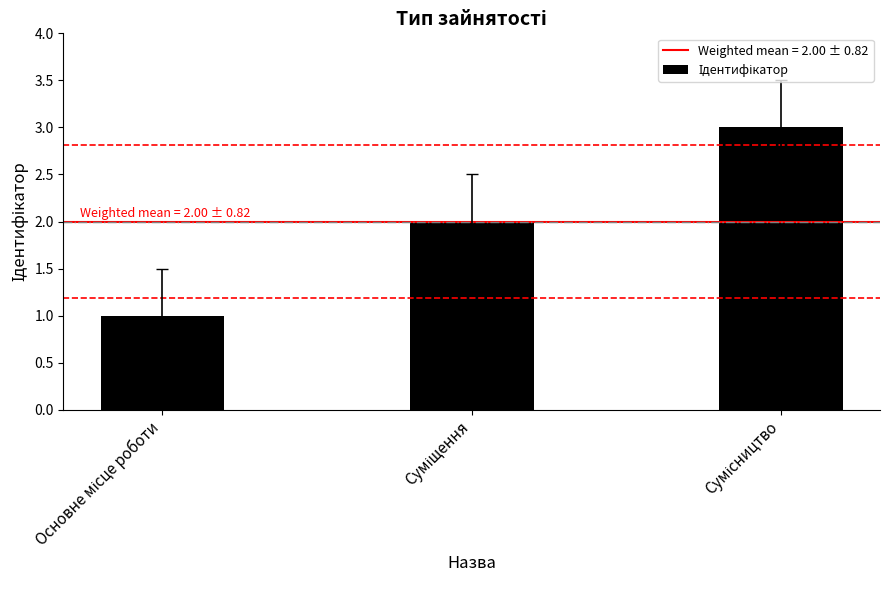

Reading left to right, what are all the values shown in this chart?

1	2	3